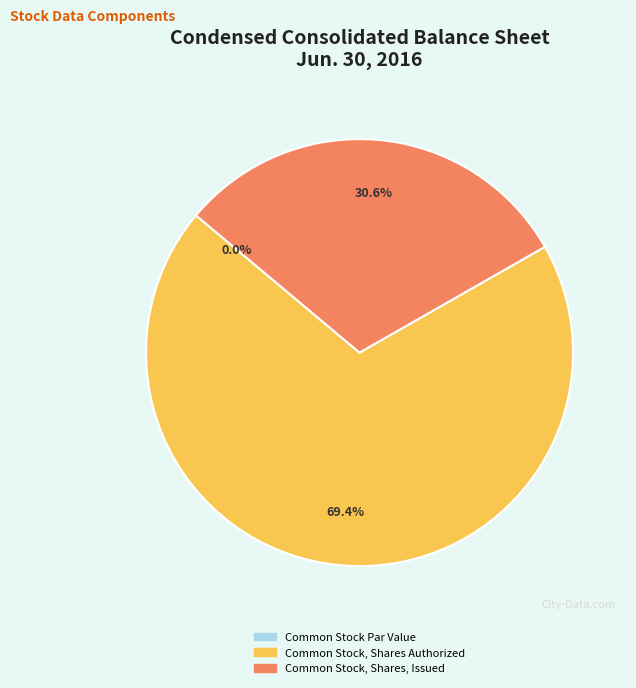

Which slice is the largest?

Common Stock, Shares Authorized